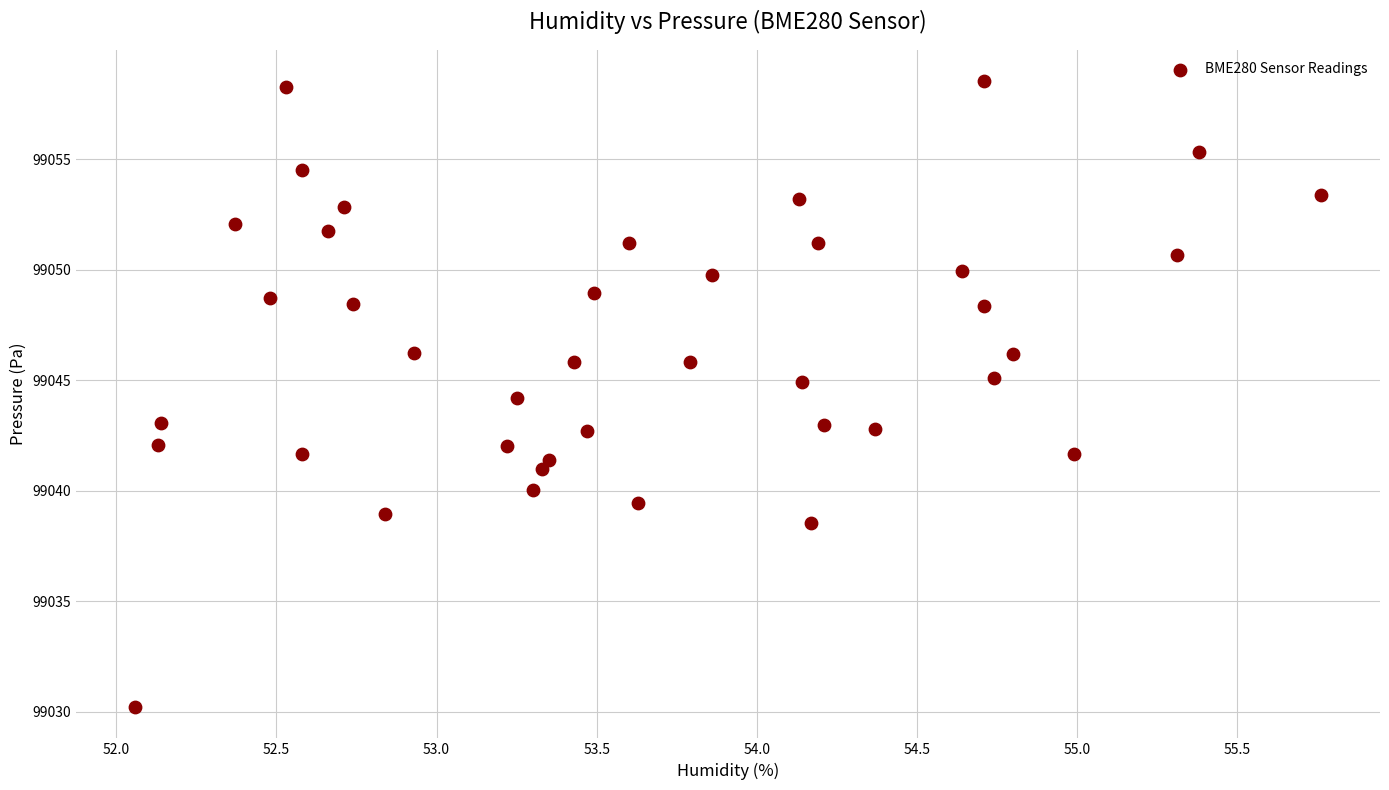

What is the range of X values (max minus min)?

3.7